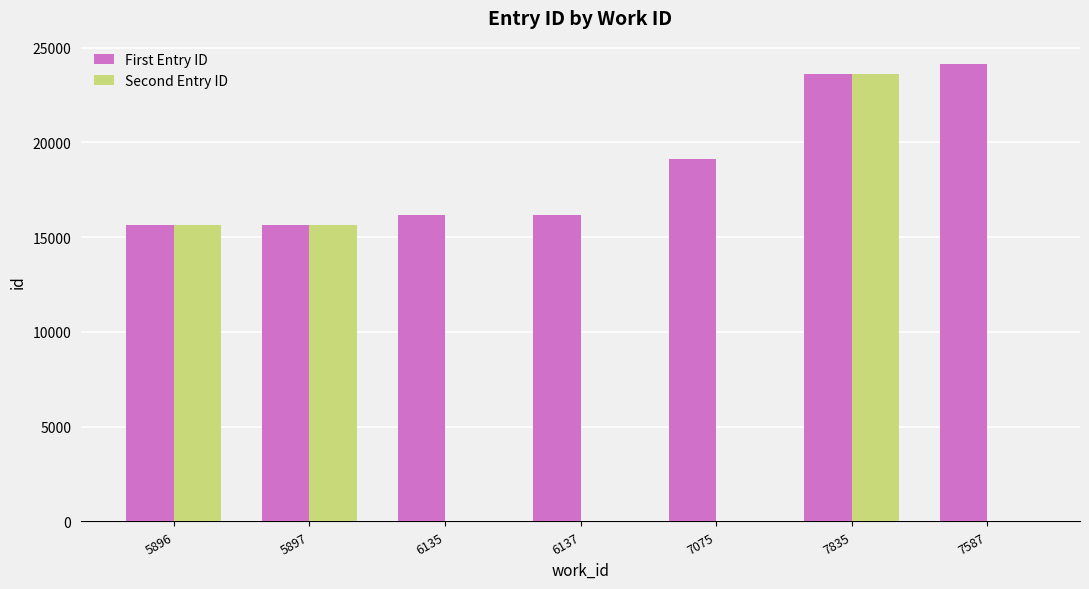

At which label is First Entry ID closest to 19909?

7075